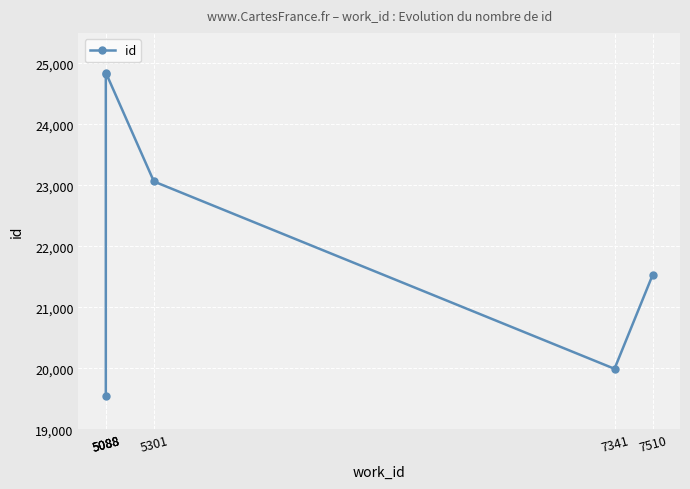

True or false: there are more than 0 points higher than both neighbors.

True